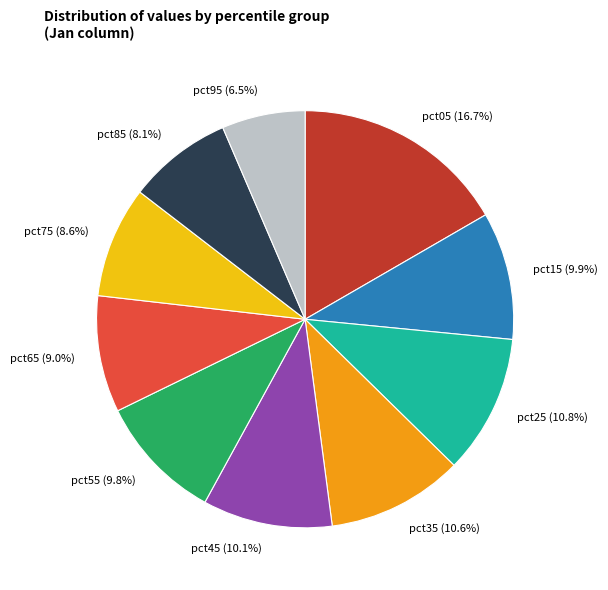

Does any single category account for the majority?

No